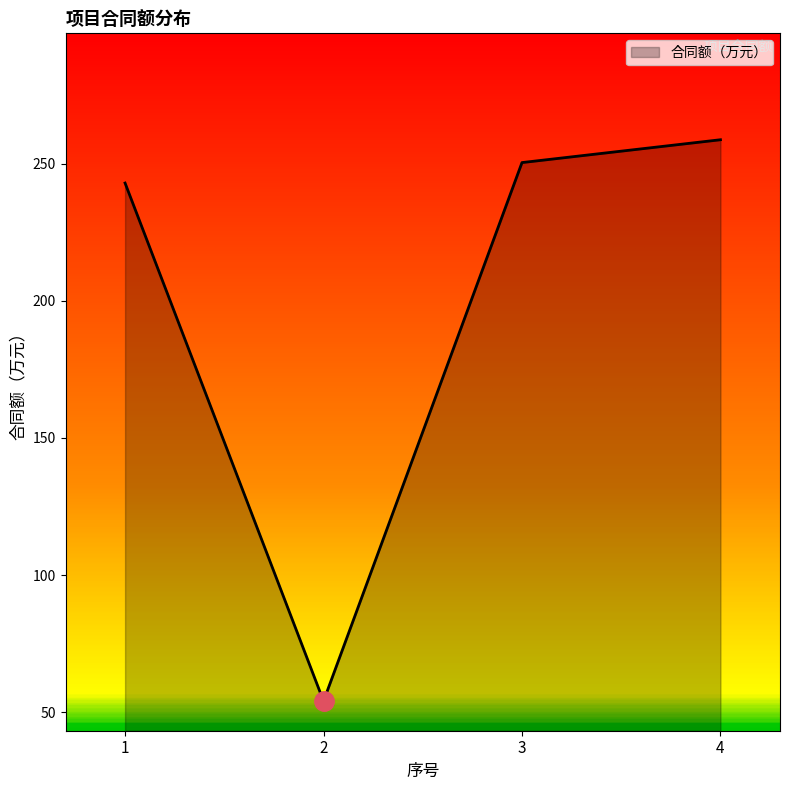

How many categories are shown in the chart?

4